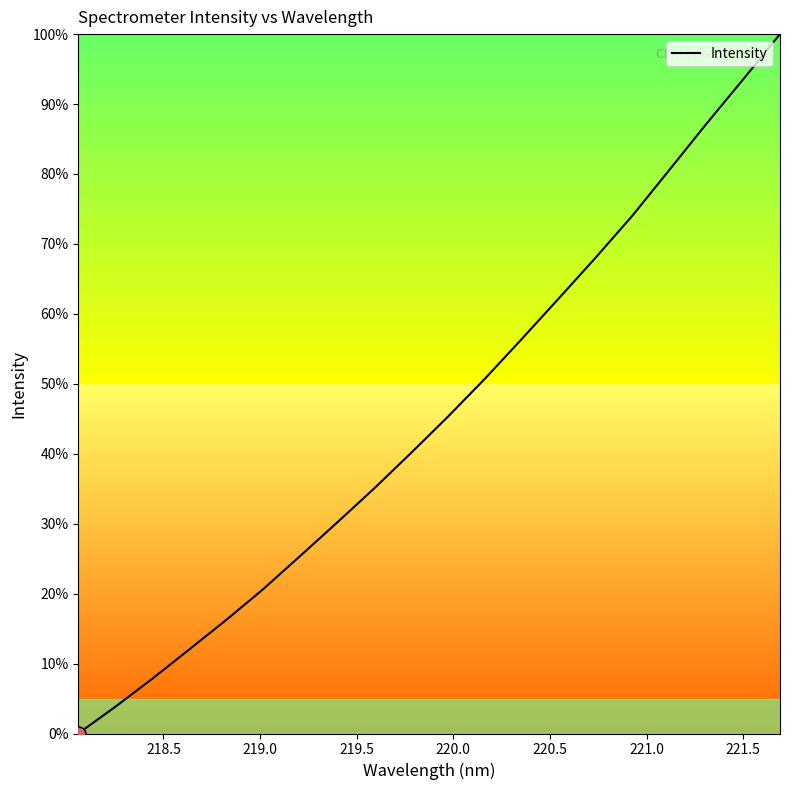

What is the greatest value displayed?

100.0